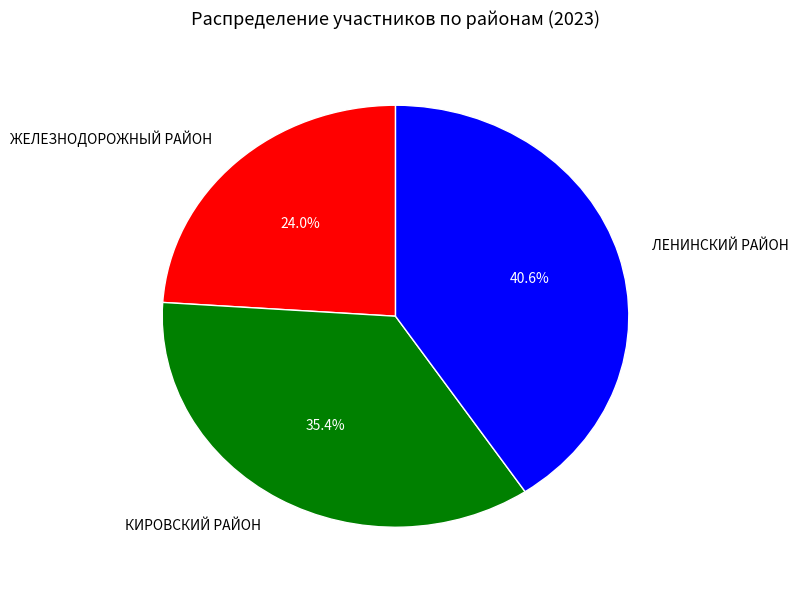

Is there any slice that represents more than half of the pie?

No